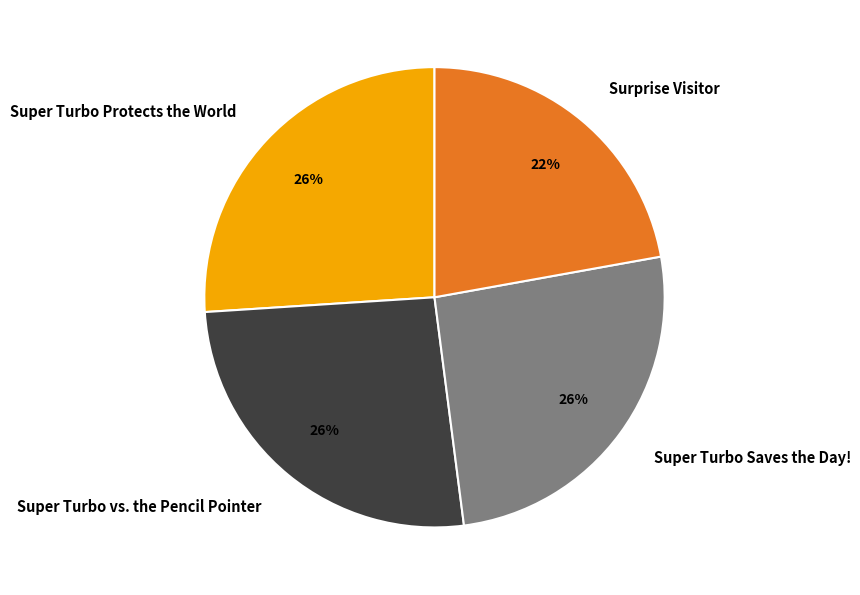

To the nearest percent, what portion does Super Turbo Saves the Day! represent?

26%